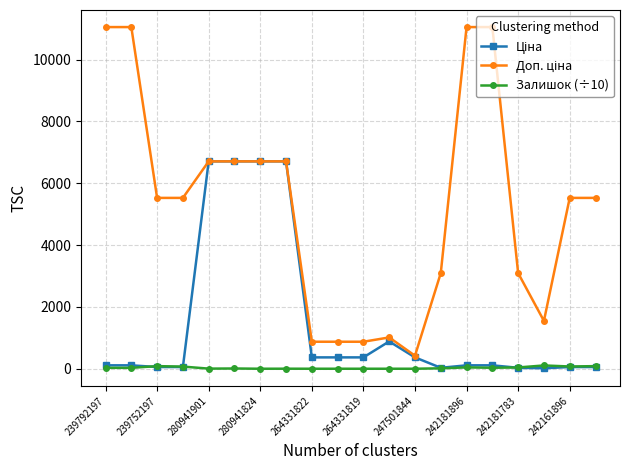

At how many categories does at least one series exceed 5804?

8